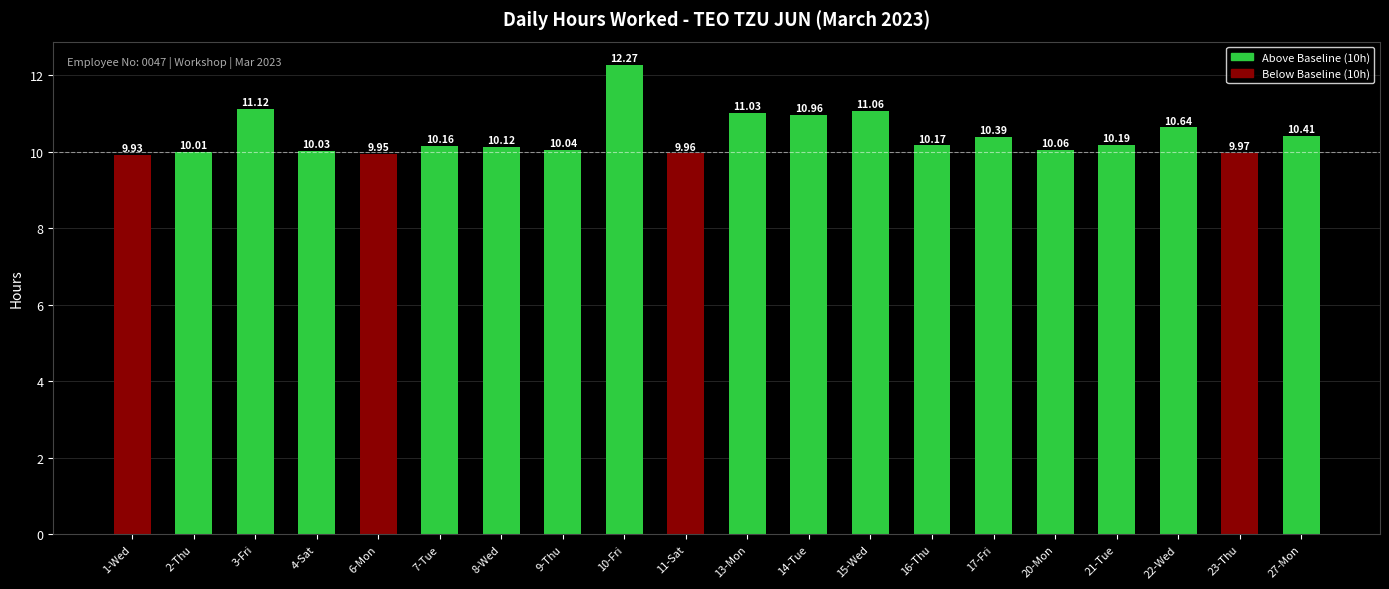

Does the chart contain any negative values?

No